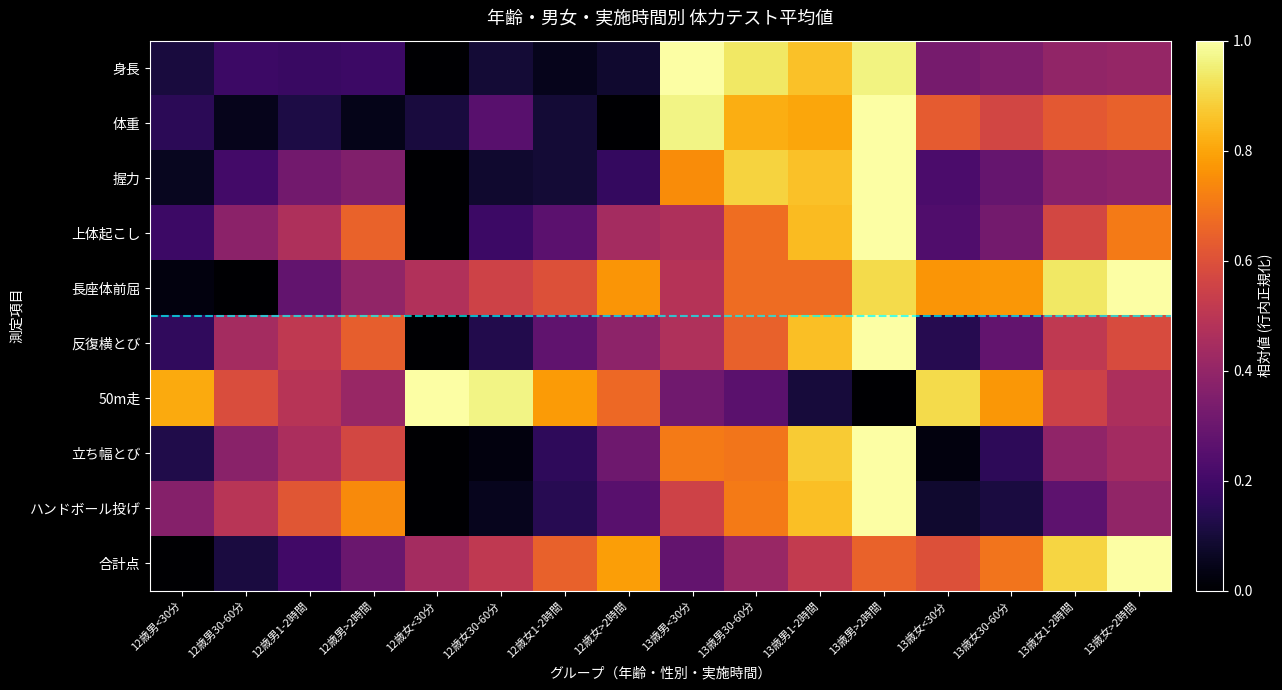

At 13歳女>2時間, list the series in order from smallest to largest.

握力, ハンドボール投げ, 身長, 立ち幅とび, 50m走, 反復横とび, 体重, 上体起こし, 長座体前屈, 合計点